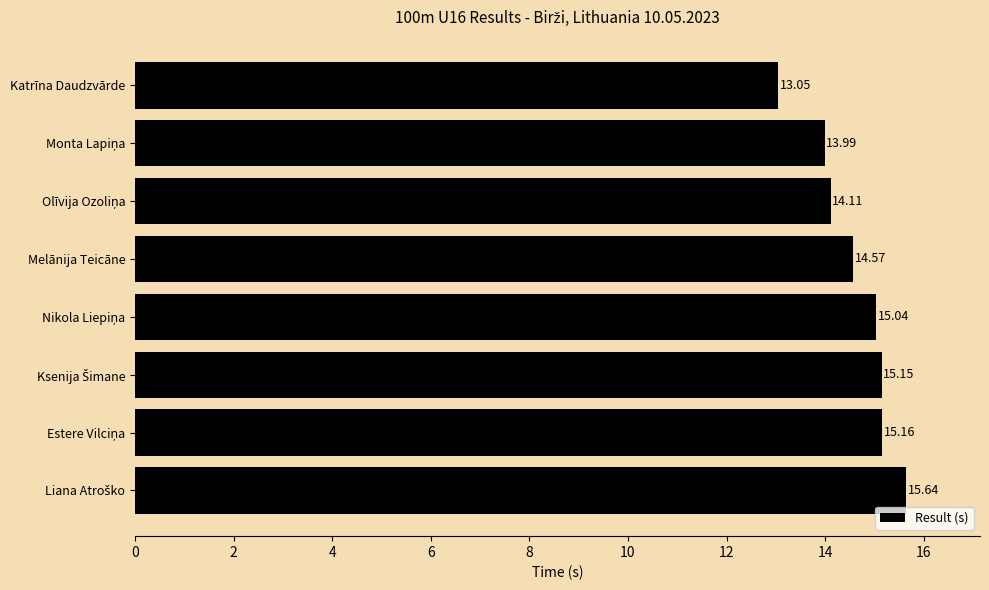

How many values exceed 15?

4